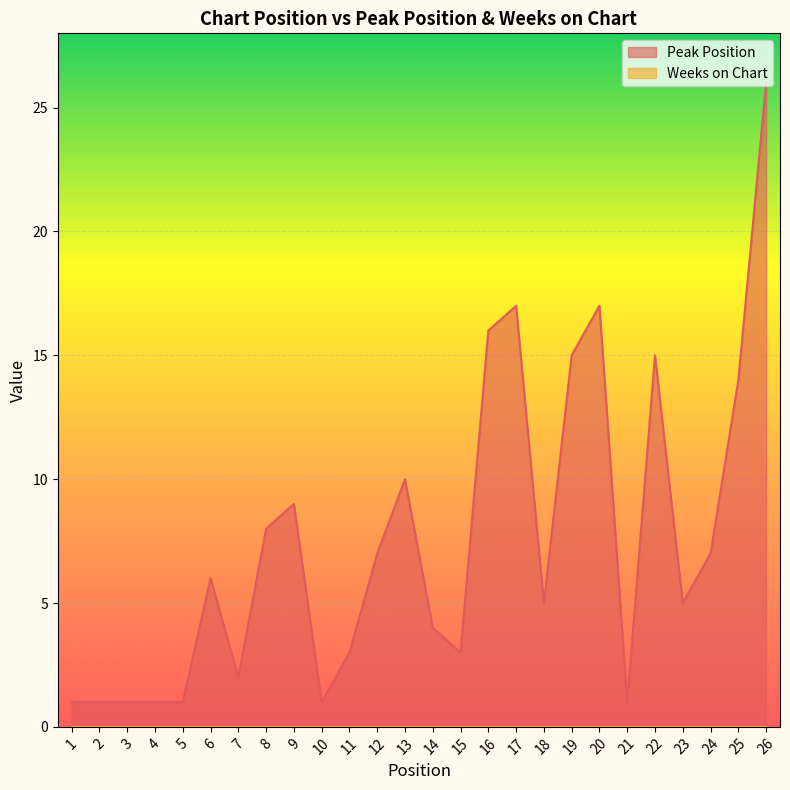

Where is the first local minimum?

7